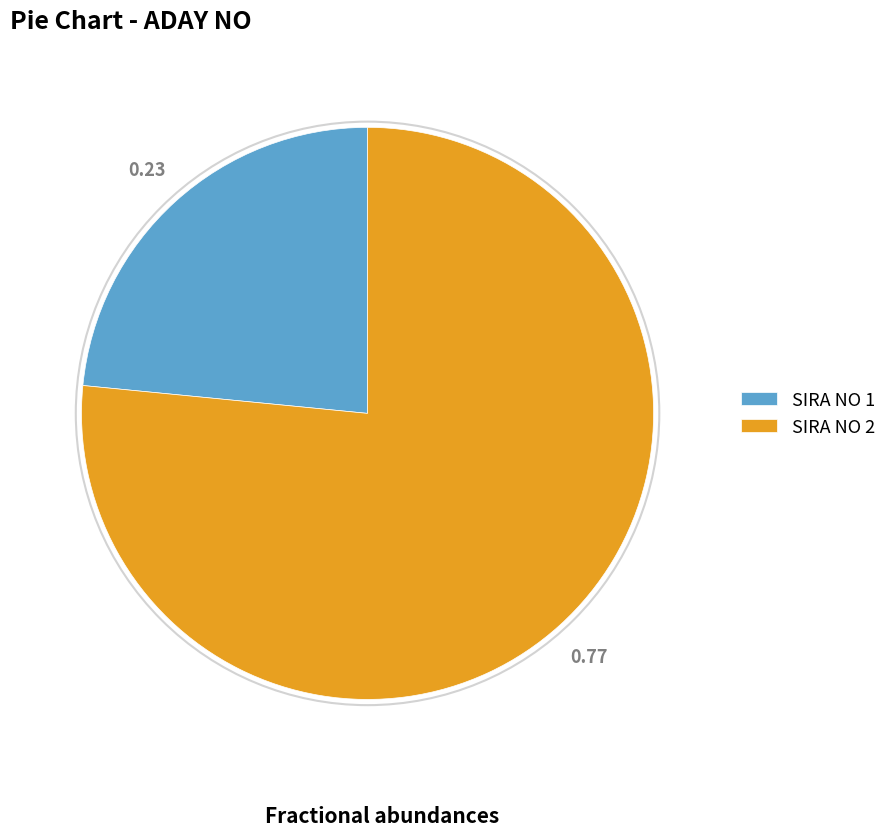

Is SIRA NO 1 the majority of the pie?

No